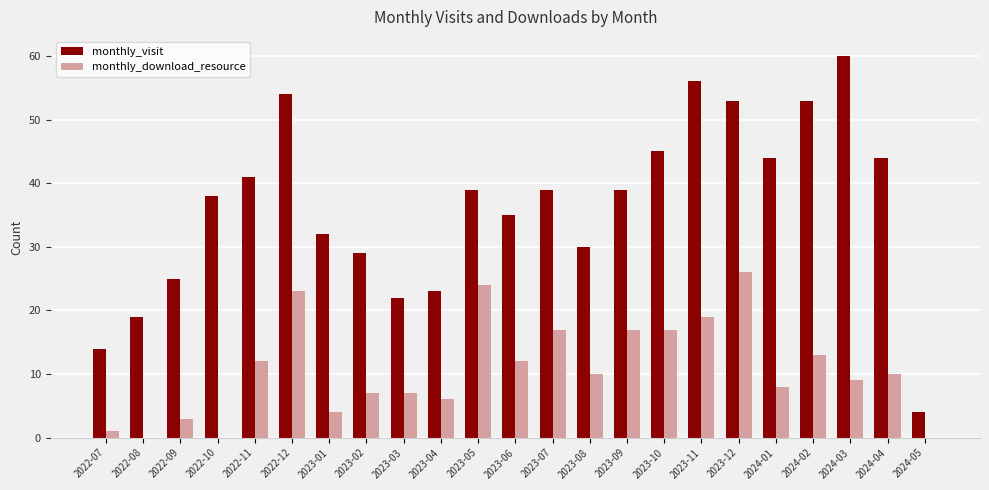

Are the bars horizontal?

No